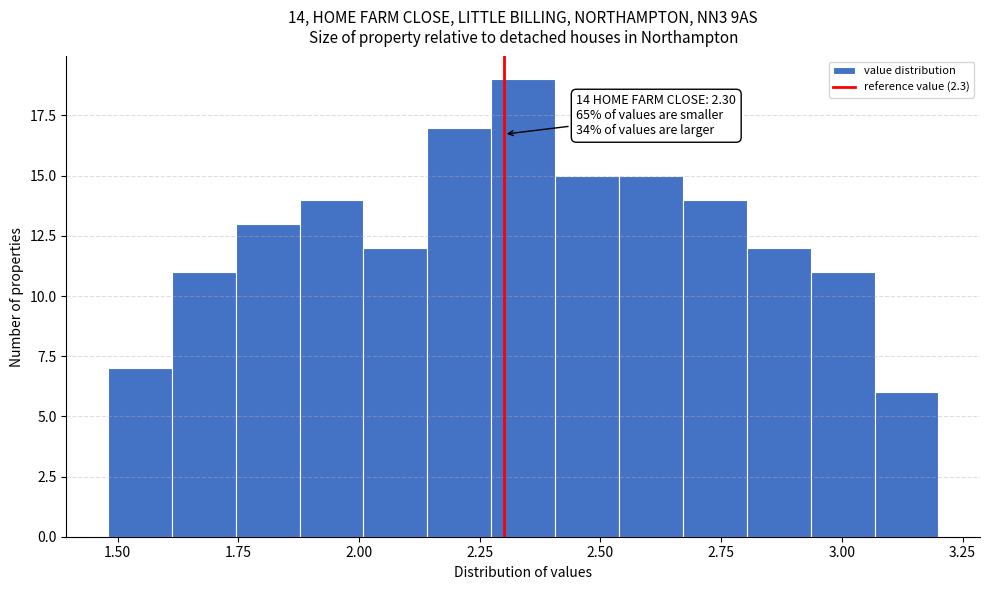

Read against the x-axis, roughly where is the centre of the tallest bar?

2.35